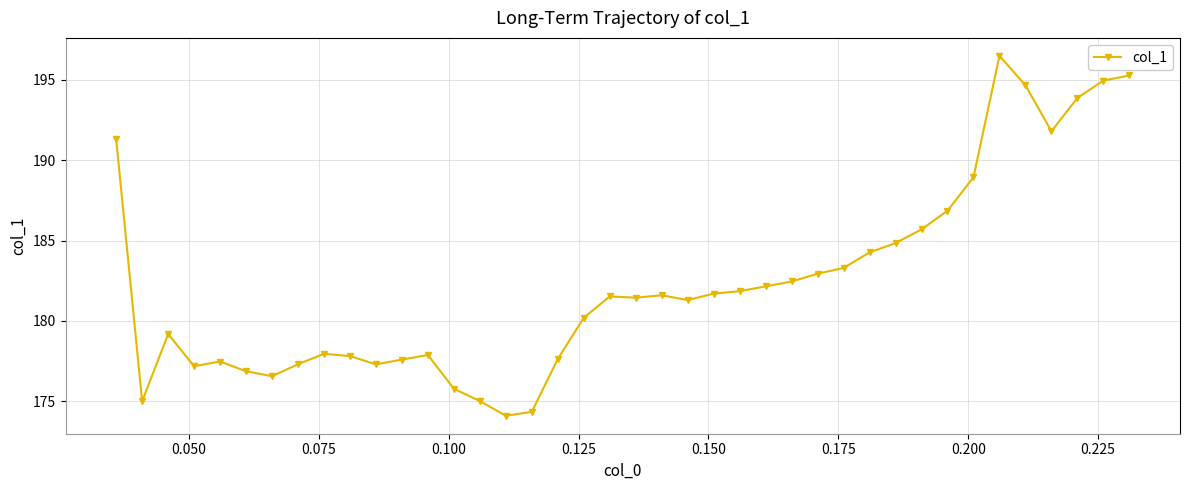

What is the smallest value displayed?

174.1